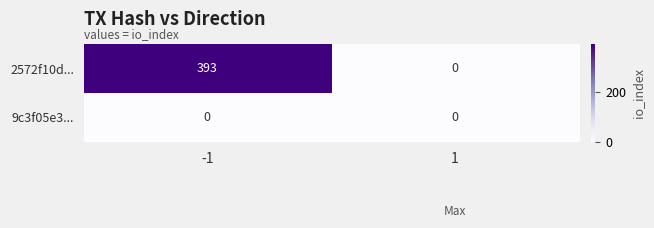

Which category has the highest value across all series?

-1